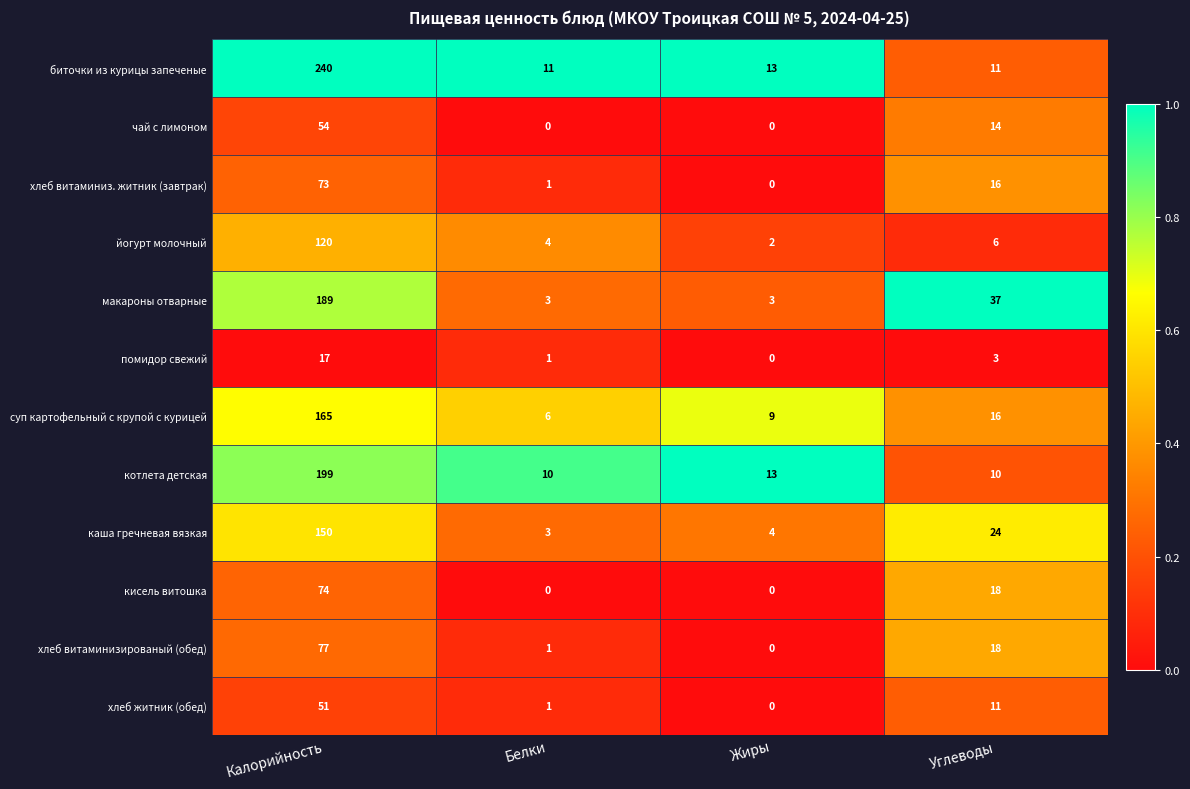

The value of каша гречневая вязкая at Углеводы is 24. True or false?

True